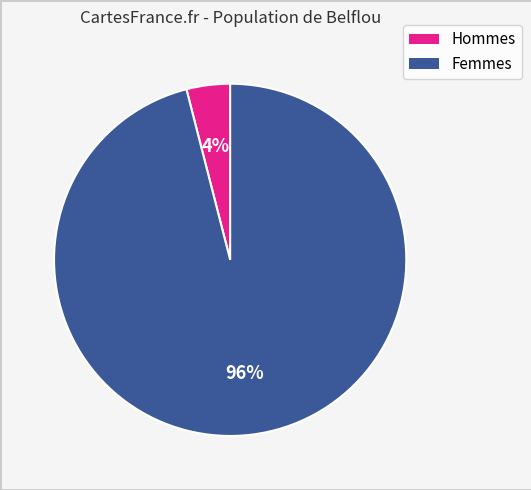

Is there a majority slice in this chart?

Yes